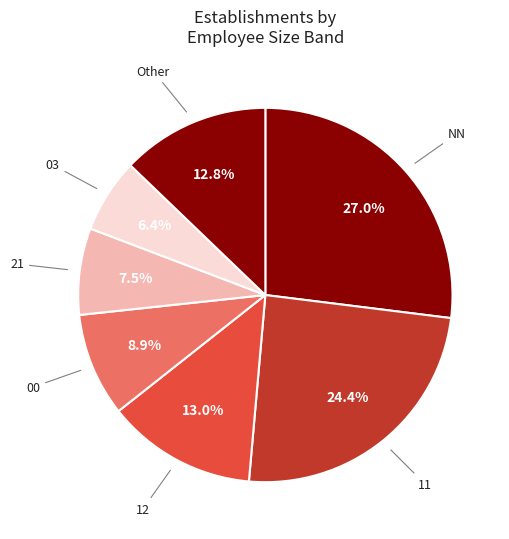

Does 11 account for over 50% of the chart?

No